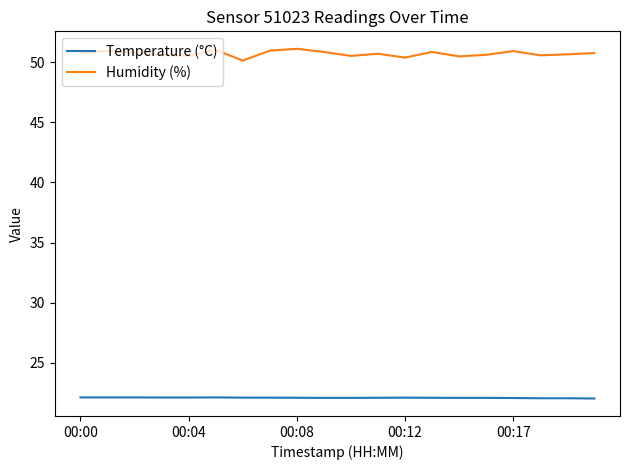

What is the difference between the maximum and minimum values in the Humidity (%) series?

1.0